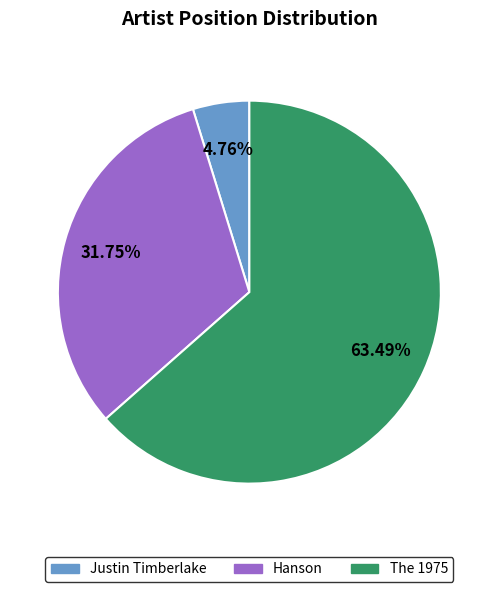

Rank the categories by value from highest to lowest.

The 1975, Hanson, Justin Timberlake